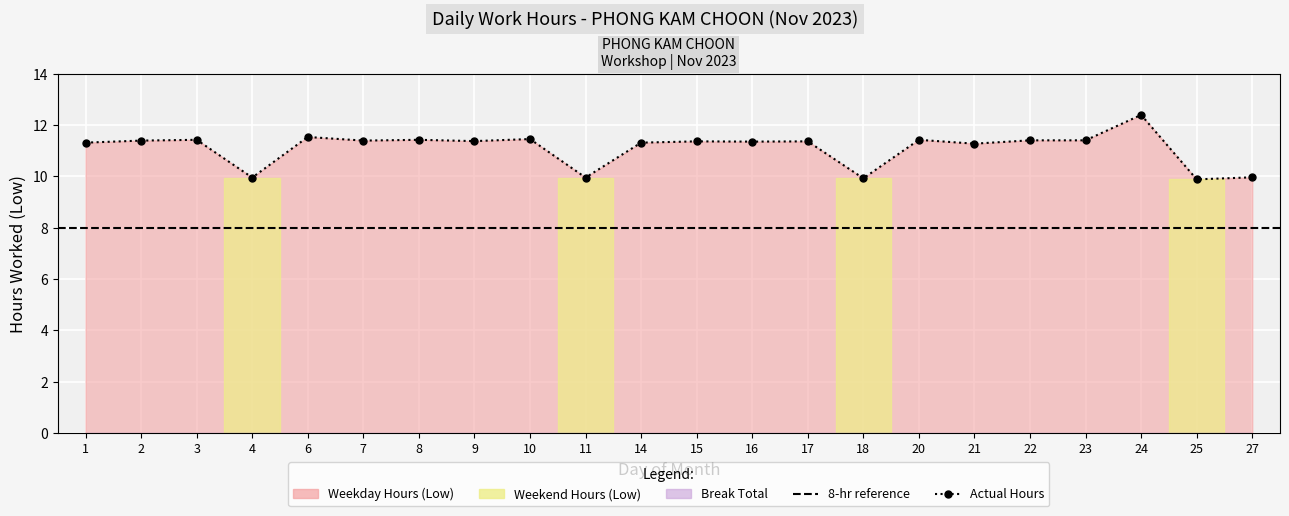

Rank the categories by value from lowest to highest.

25, 18, 4, 11, 27, 21, 1, 14, 16, 15, 17, 9, 2, 7, 22, 23, 3, 8, 20, 10, 6, 24